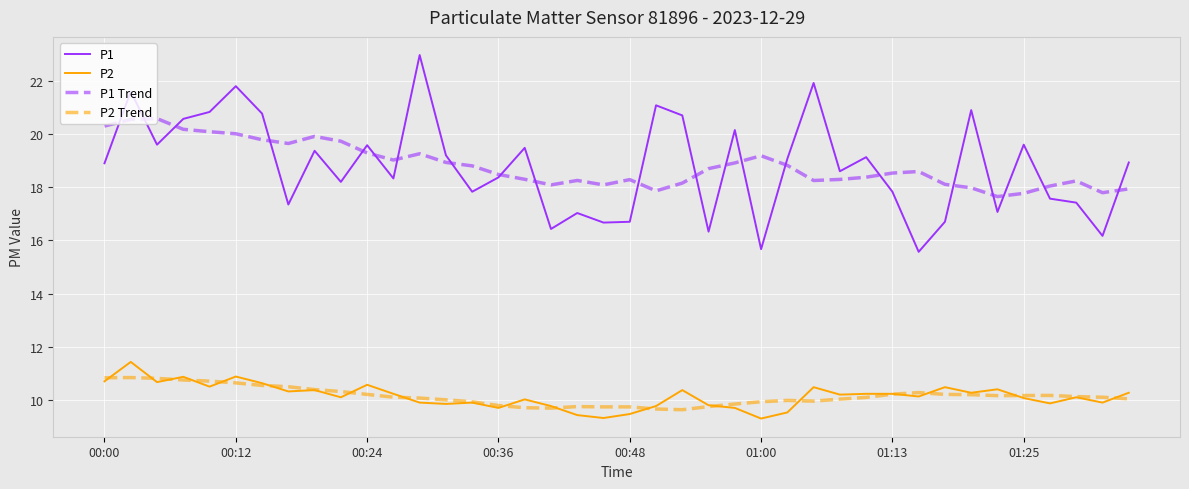

What is the lowest value of the P1 series?

15.6